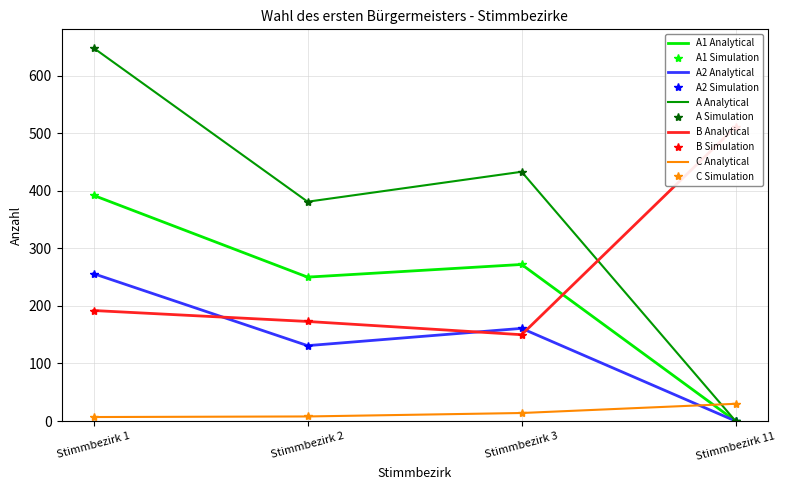

What are all the series names shown in the legend?

A1, A2, A, B, C